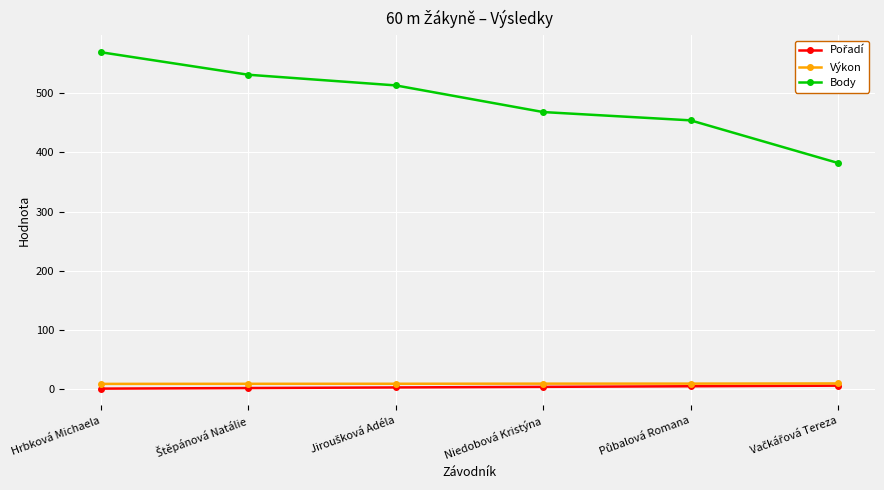

Which series has the largest total across all categories?

Body